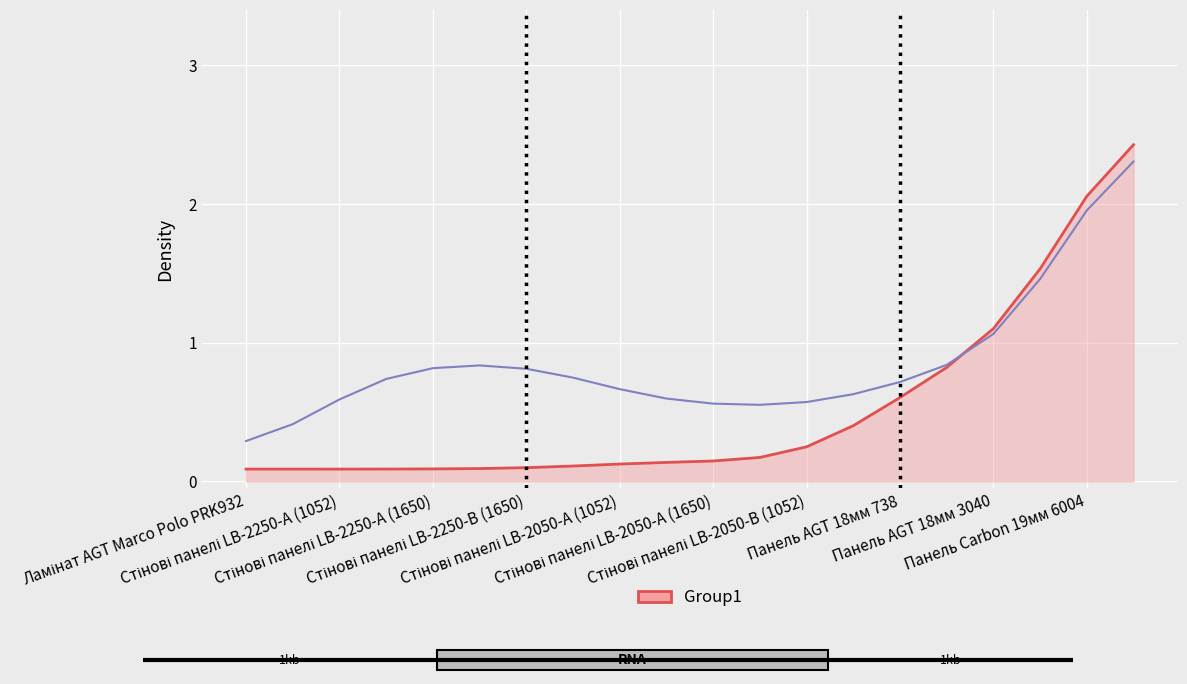

What is the greatest value displayed?

2.4